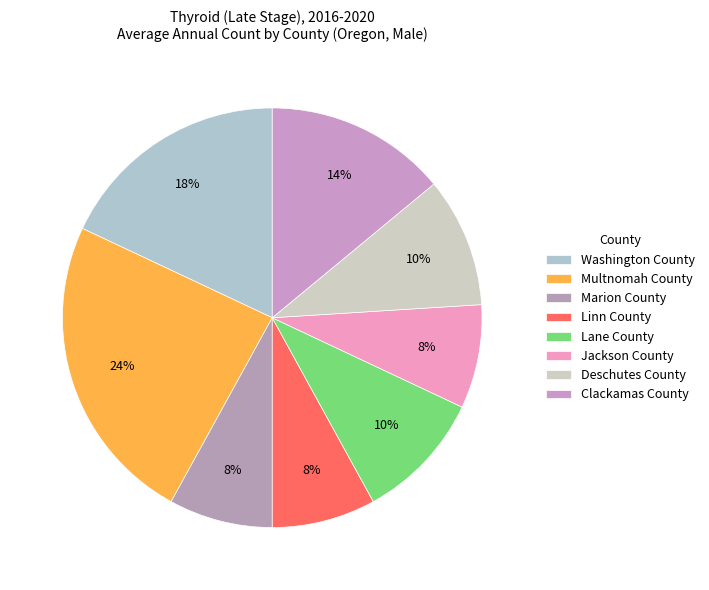

How many slices are in this pie chart?

8